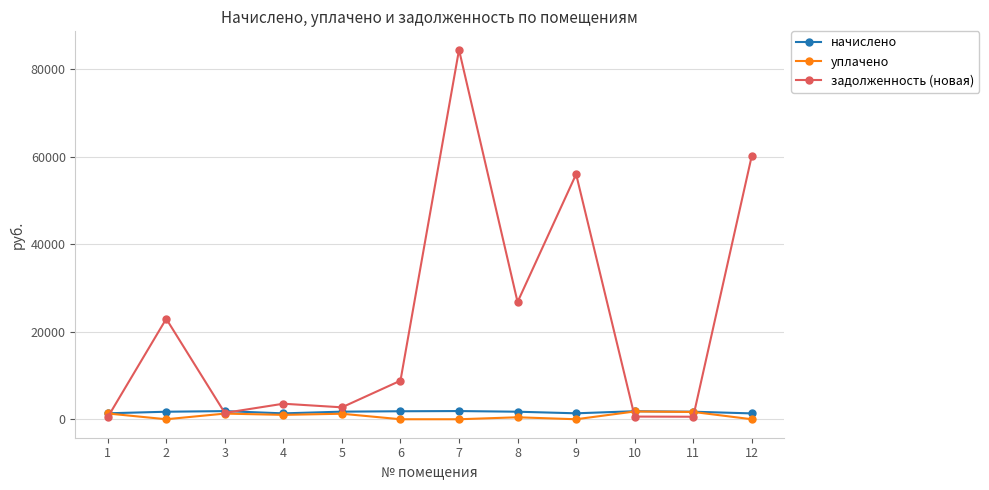

What is the difference between the maximum and minimum values in the задолженность (новая) series?

84006.6